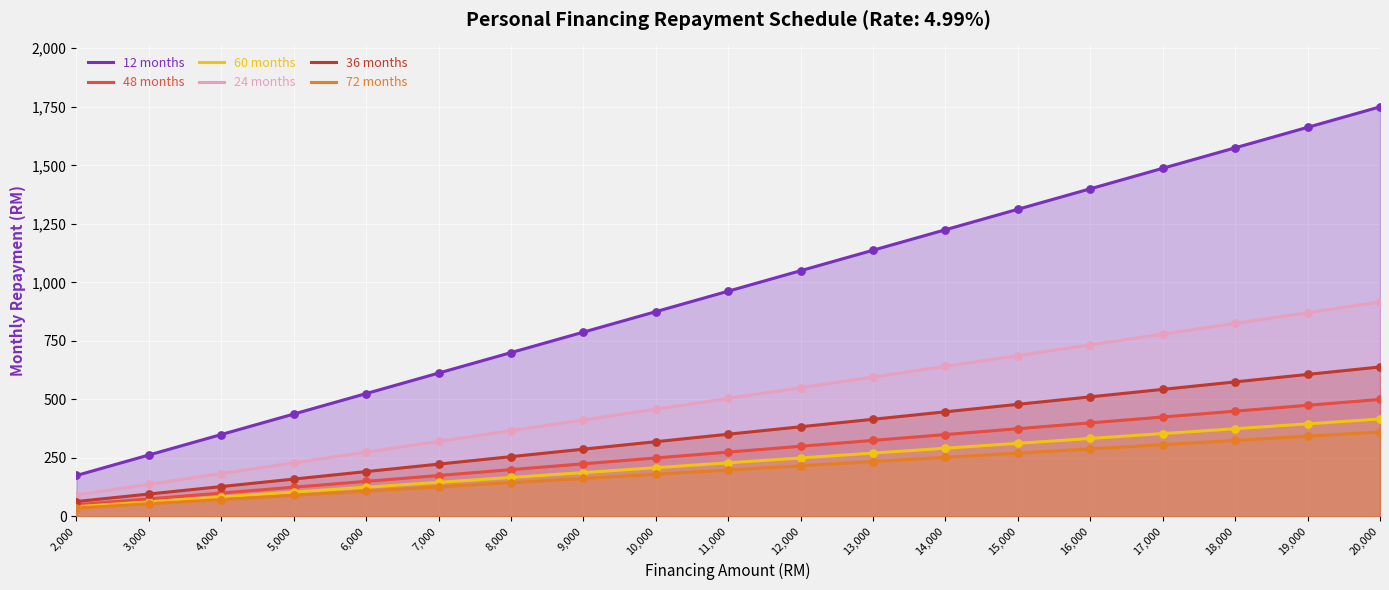

Which series contains the lowest Y value?

72 months